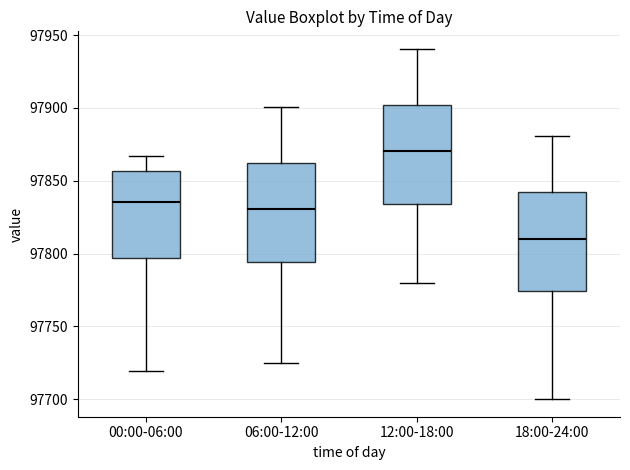

Which box has the lowest median line?

18:00-24:00